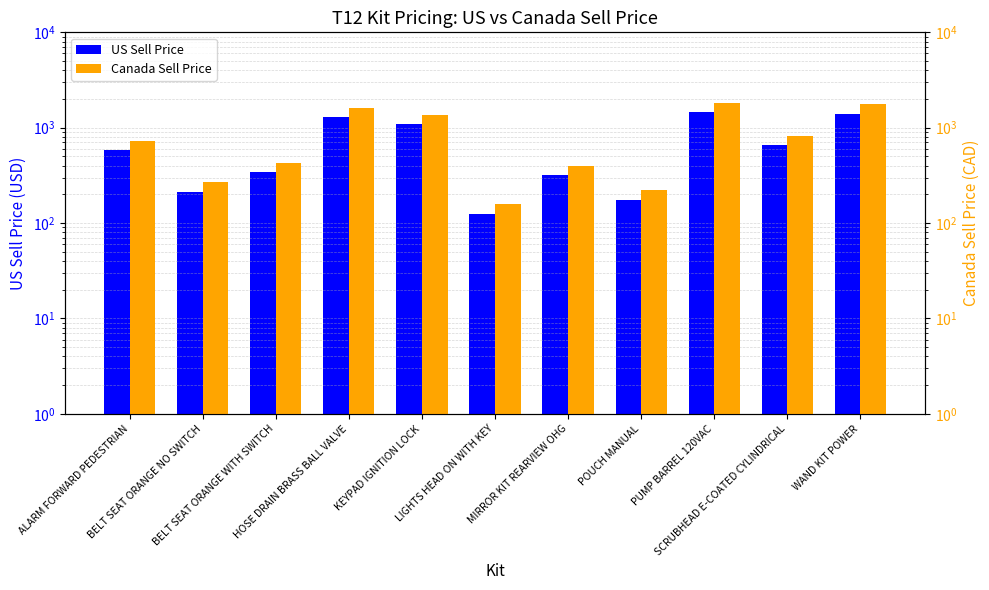

What is the difference between the maximum and minimum values in the US Sell Price series?

1343.0